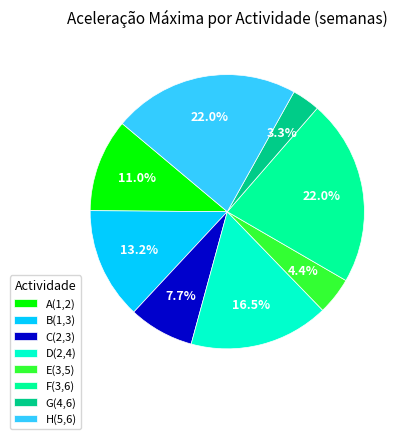

The B(1,3) slice represents 8% of the pie. True or false?

False